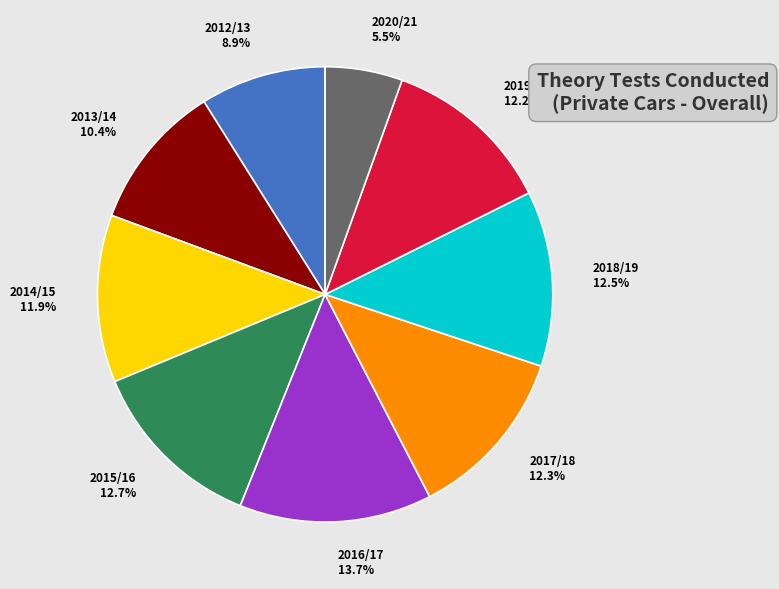

What is the ratio of the value at 2016/17 to the value at 2020/21?

2.5